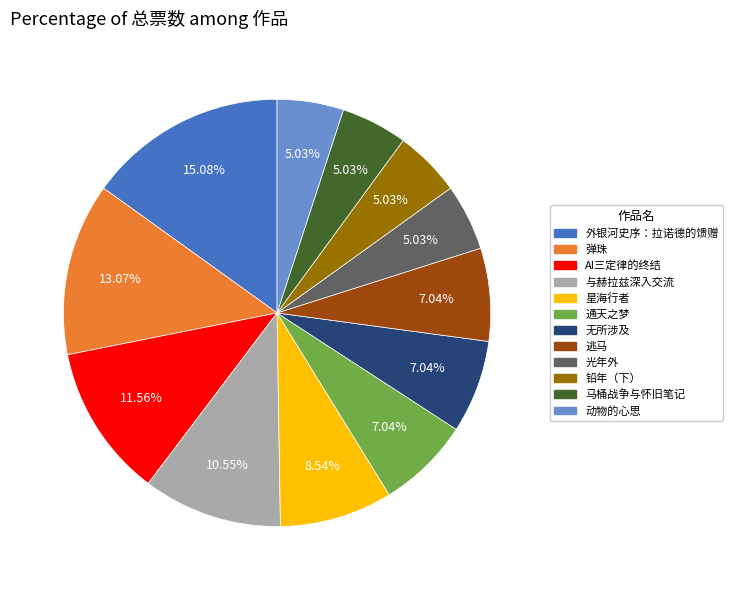

Do 通天之梦 and 铅年（下） together represent more than half of the pie?

No